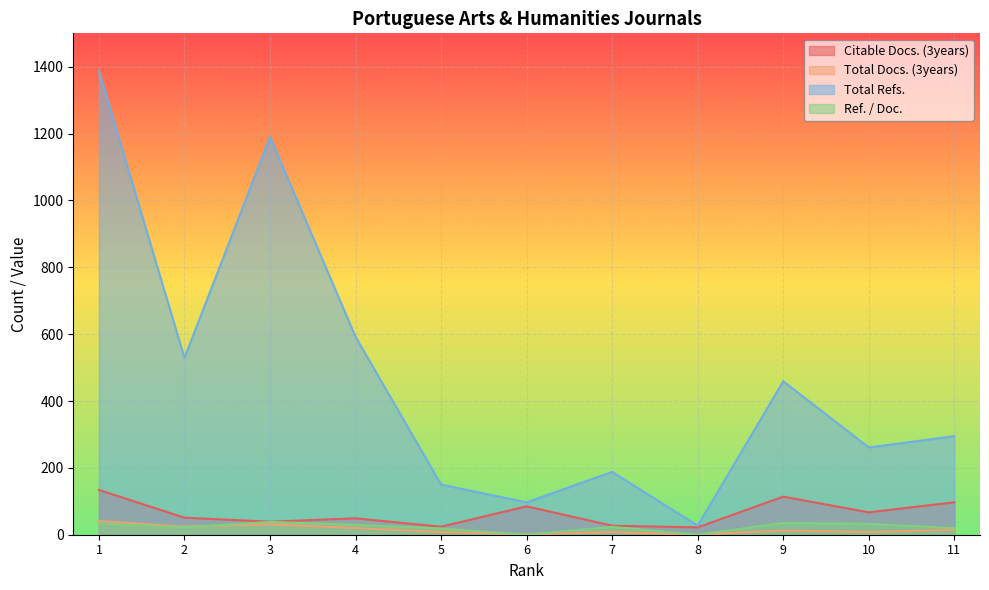

Count the number of categories in the chart.

11